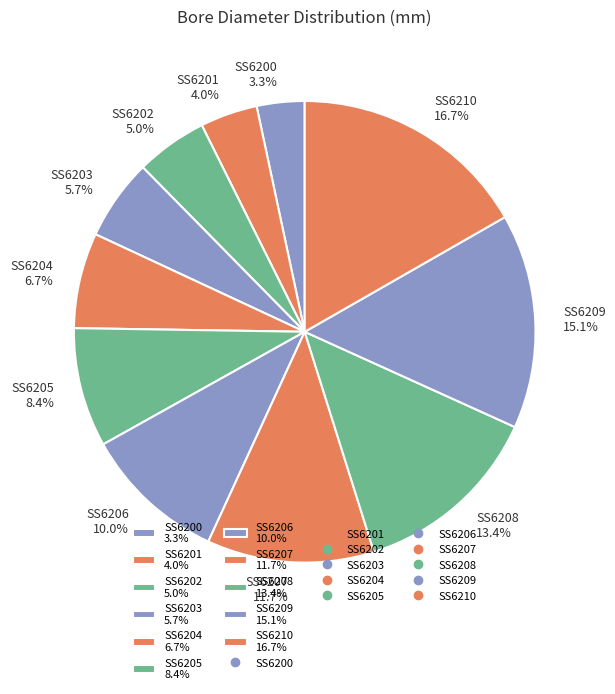

Is there a majority slice in this chart?

No